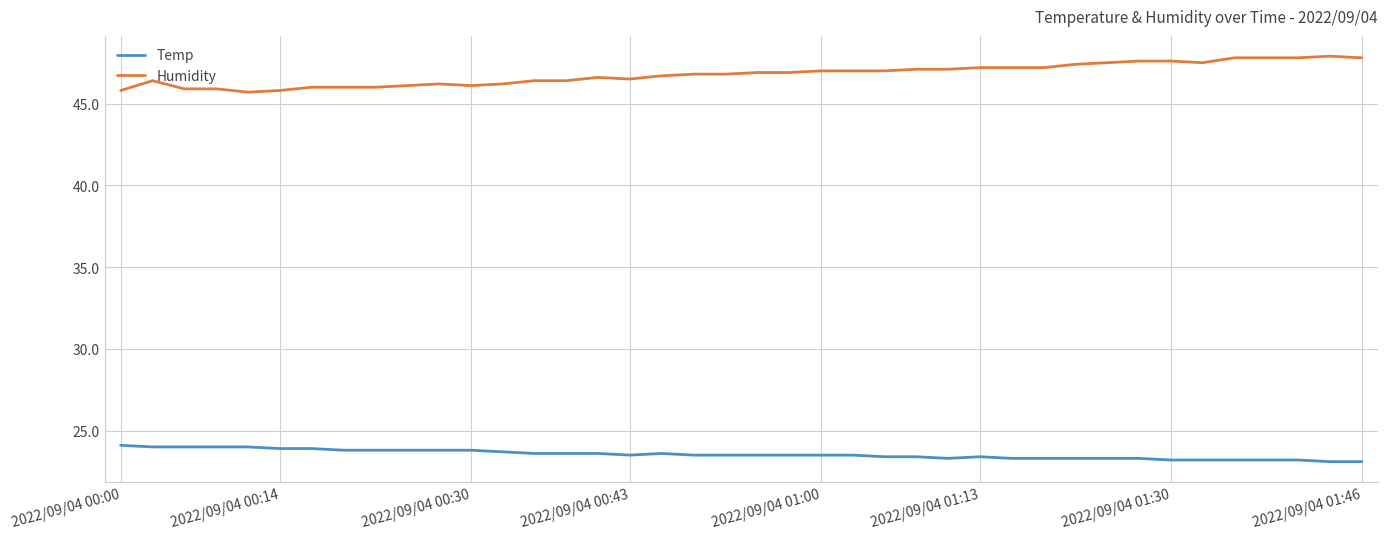

Rank the series by their average value, from lowest to highest.

Temp, Humidity